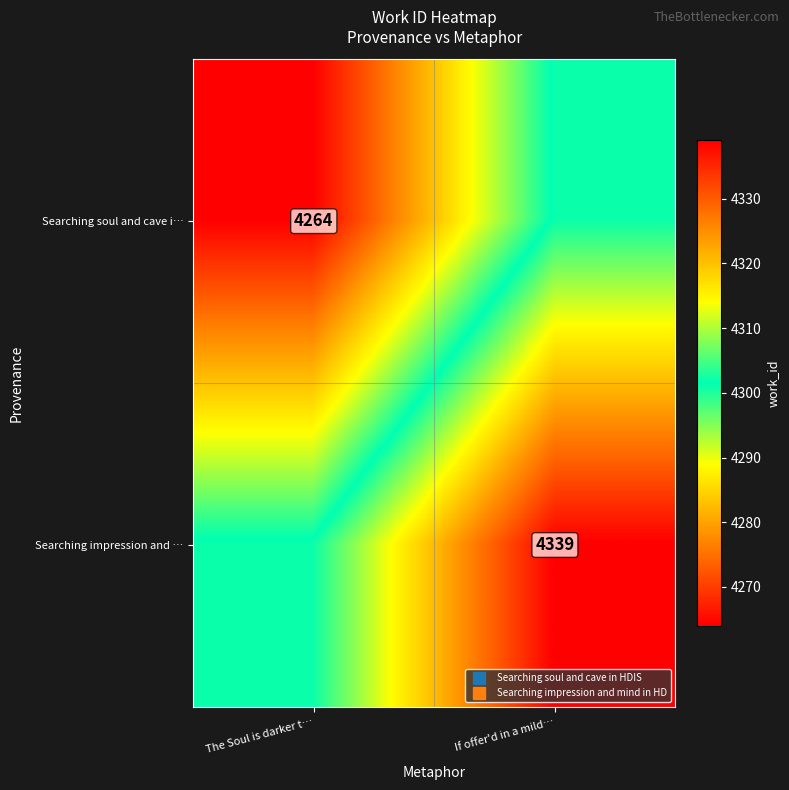

Count the Searching soul and cave i… values in the range 4264 to 4302.

2